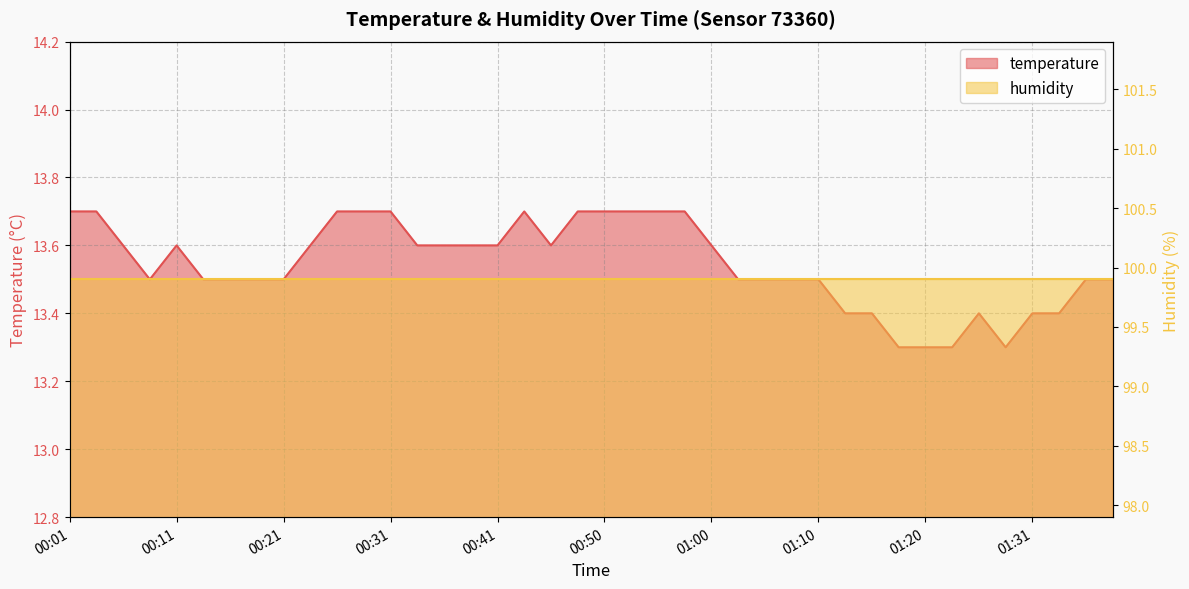

List the labels in order of value, largest first.

00:01, 00:03, 00:26, 00:28, 00:31, 00:43, 00:48, 00:50, 00:53, 00:55, 00:58, 00:06, 00:11, 00:23, 00:33, 00:36, 00:38, 00:41, 00:45, 01:00, 00:09, 00:14, 00:16, 00:18, 00:21, 01:03, 01:05, 01:08, 01:10, 01:36, 01:38, 01:13, 01:15, 01:26, 01:31, 01:33, 01:18, 01:20, 01:23, 01:28